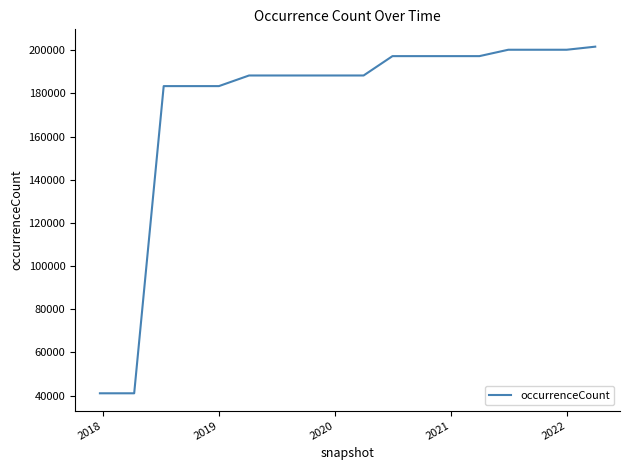

Reading right to left, transcribe all the data shown in this chart.

201673	200245	200245	200245	197290	197290	197290	197290	188316	188316	188316	188316	188316	183394	183394	183394	41032	41032